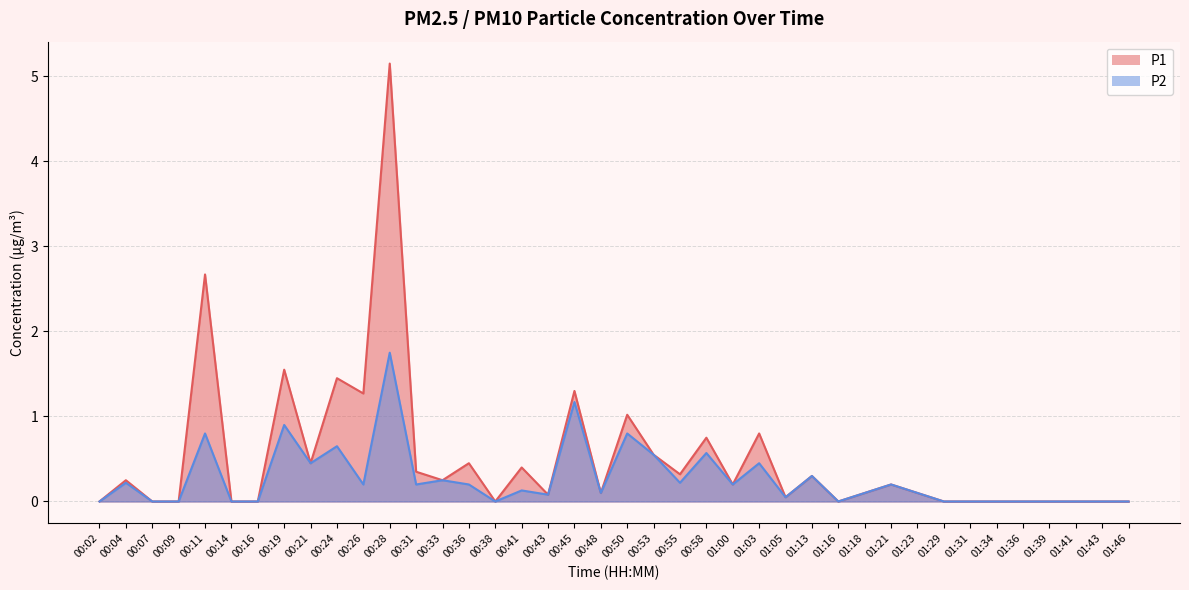

True or false: P1 and P2 cross at least once.

False